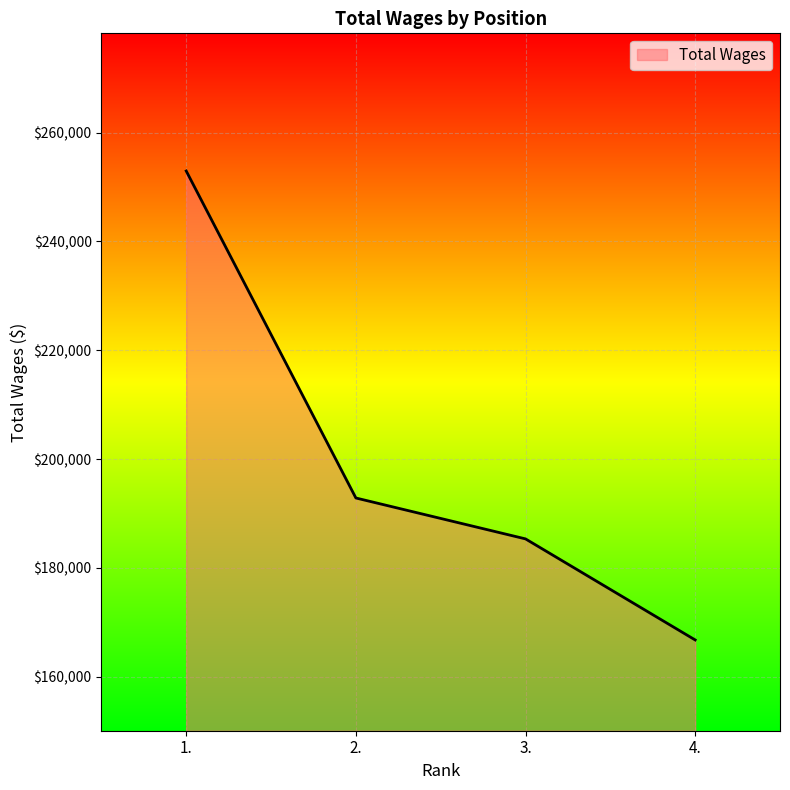

Does the chart display data point markers on the line(s)?

No